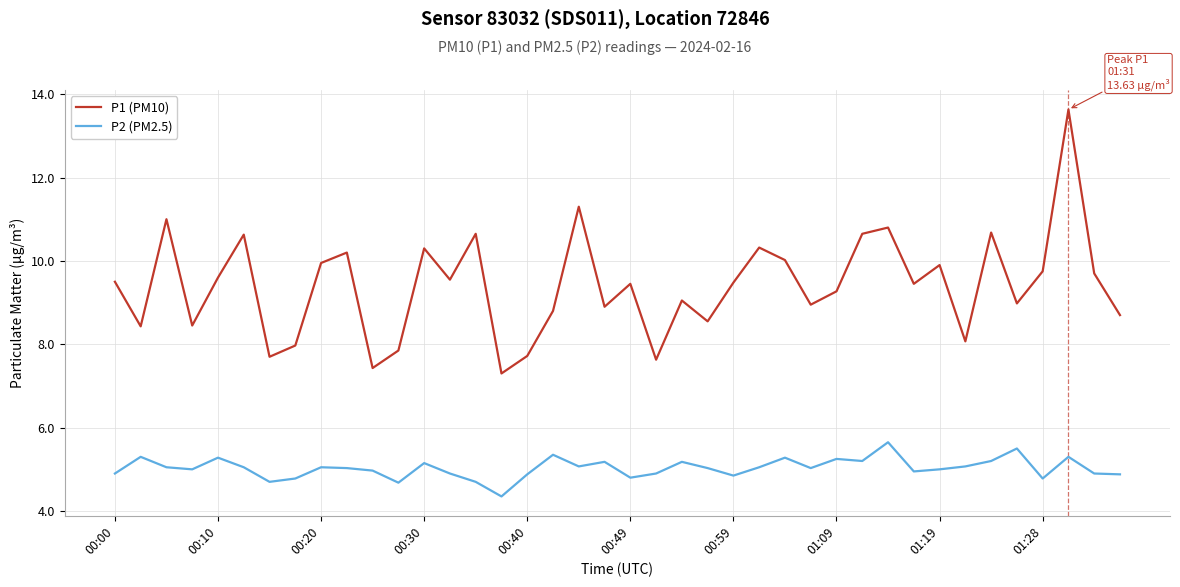

True or false: P2 (PM2.5) and P1 (PM10) cross at least once.

False